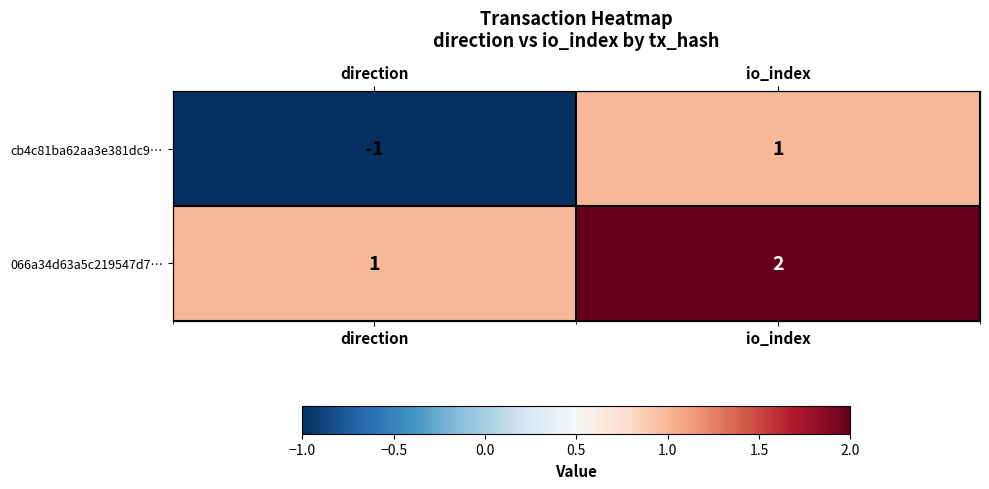

At which label does 066a34d63a5c219547d7… reach its peak?

io_index